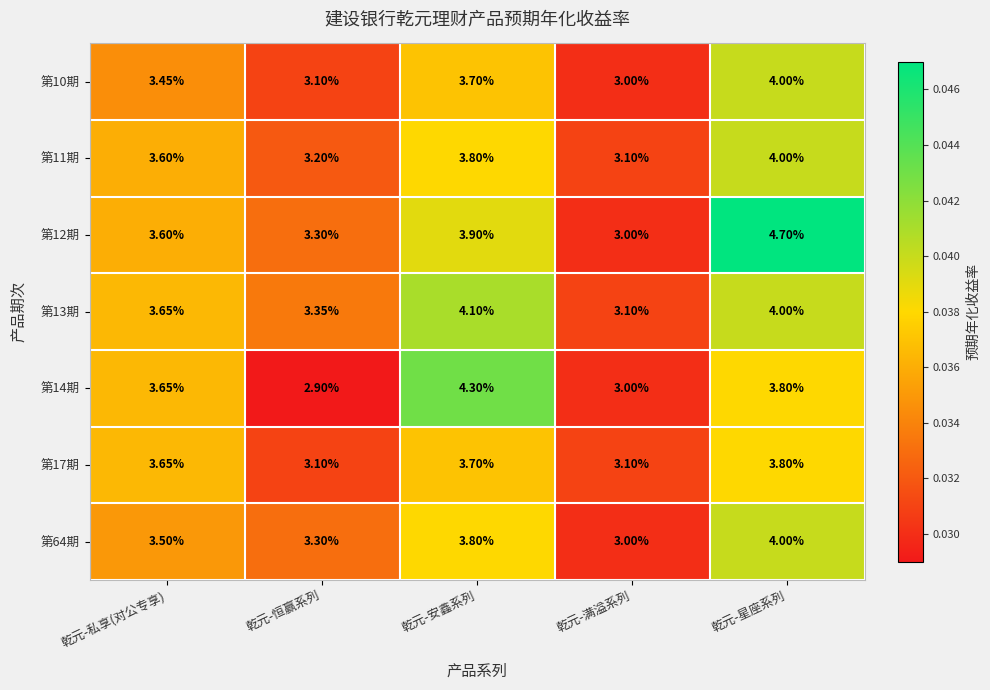

At which label is 第64期 closest to 3?

乾元-满溢系列